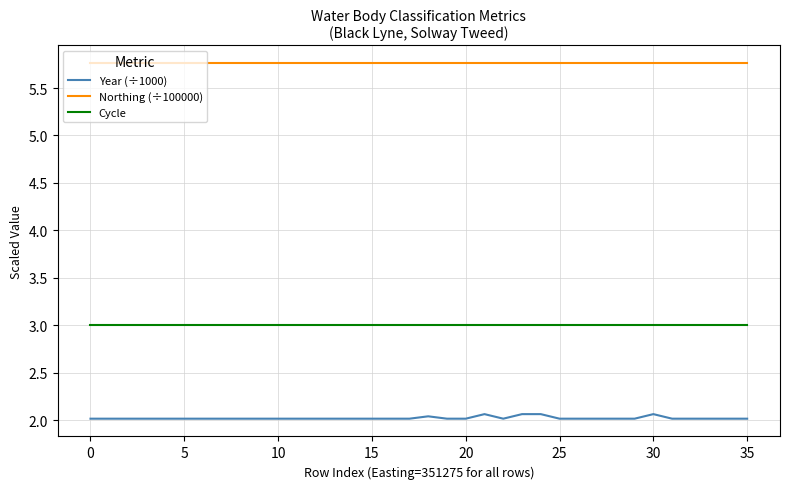

List the series in order of their overall mean, highest first.

Northing (÷100000), Cycle, Year (÷1000)